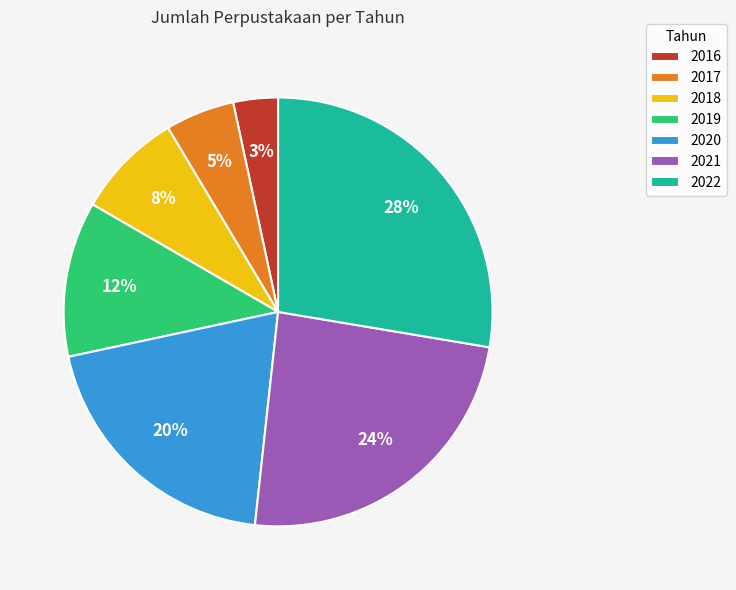

To the nearest percent, what percentage of the pie is 2019?

12%